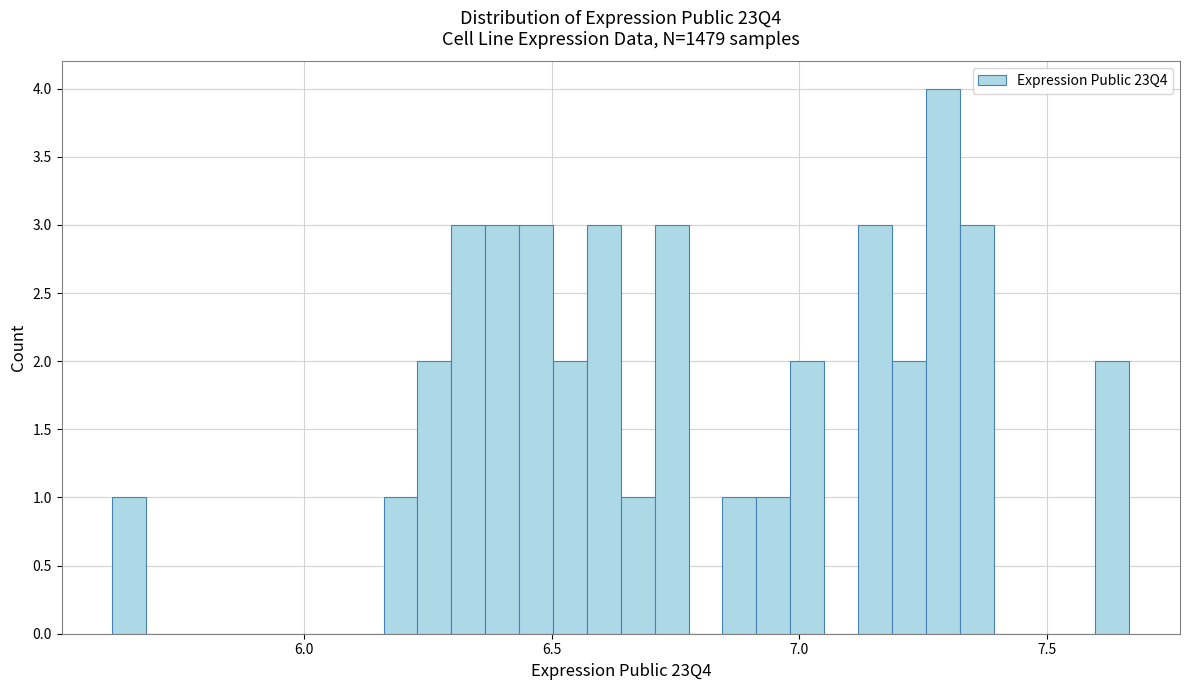

Around what value on the x-axis is the tallest bar? Give the approximate position of its centre, as read against the axis.

7.30